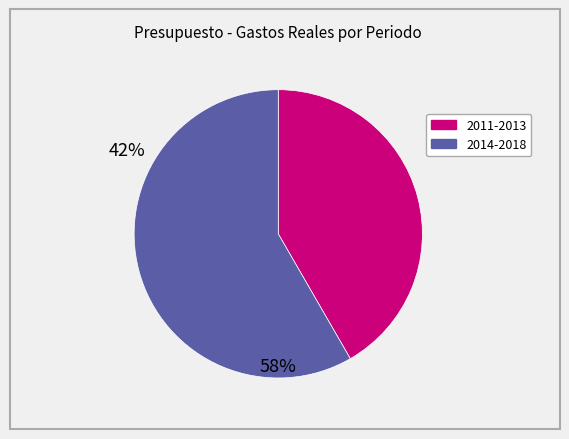

Is there any slice that represents more than half of the pie?

Yes